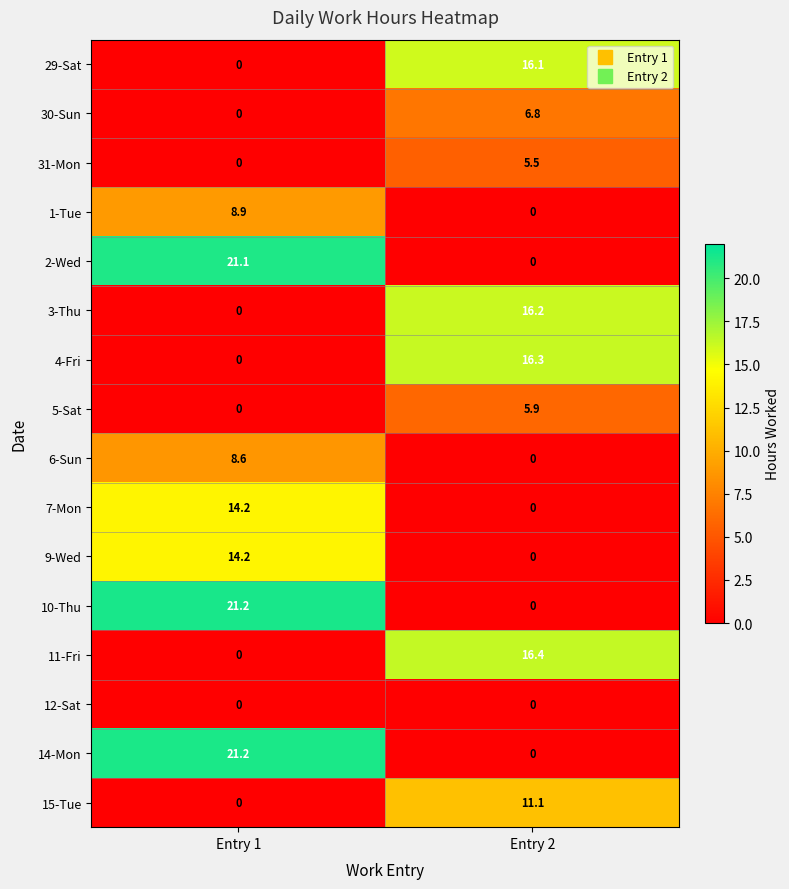

The value of 11-Fri at Entry 1 is 10.5. True or false?

False